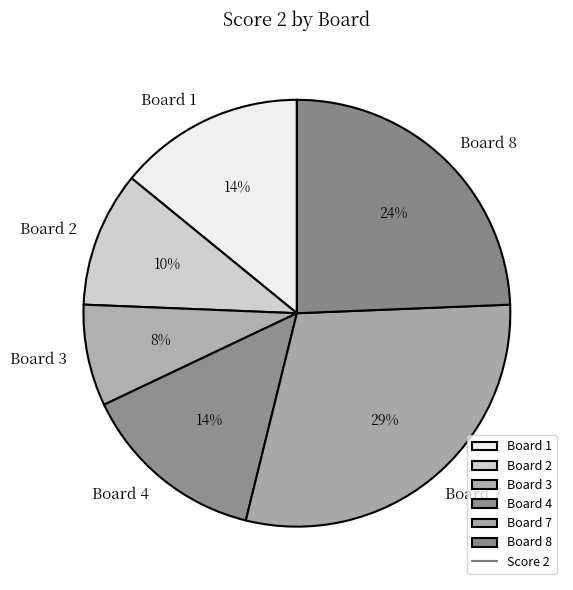

What is the ratio of the value at Board 4 to the value at Board 2?

1.4